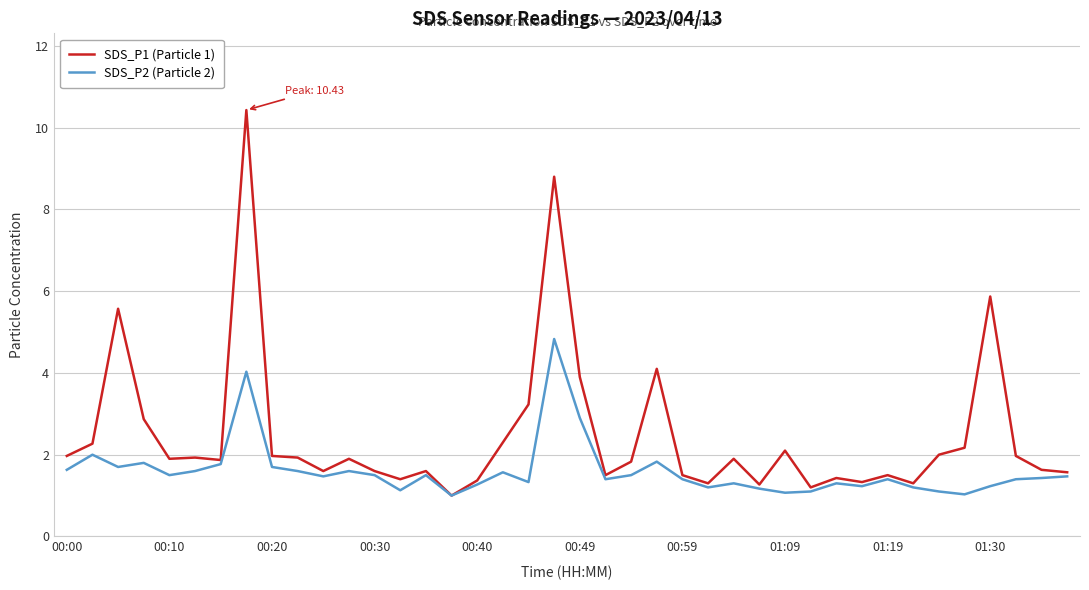

List the series in order of their peak value, highest first.

SDS_P1 (Particle 1), SDS_P2 (Particle 2)